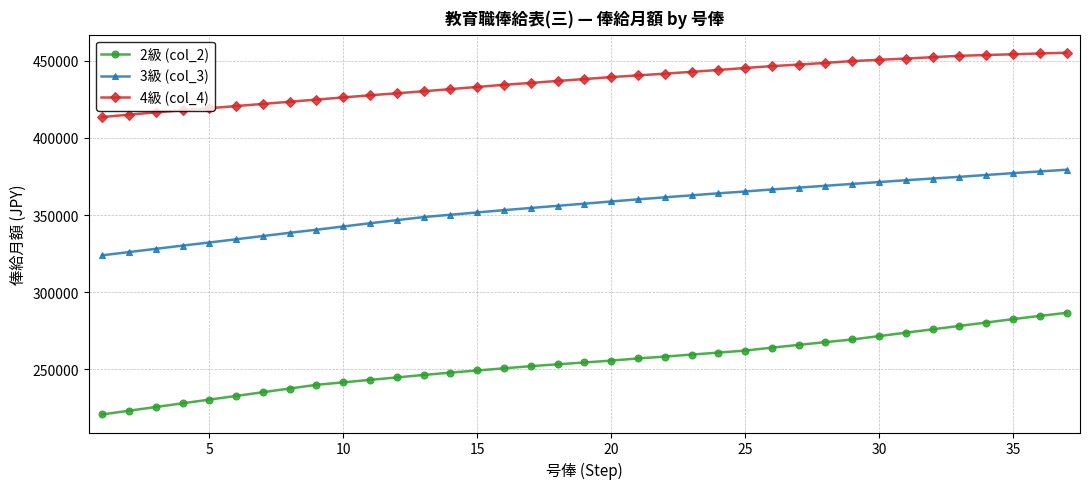

List the series in order of their overall mean, lowest first.

2級 (col_2), 3級 (col_3), 4級 (col_4)